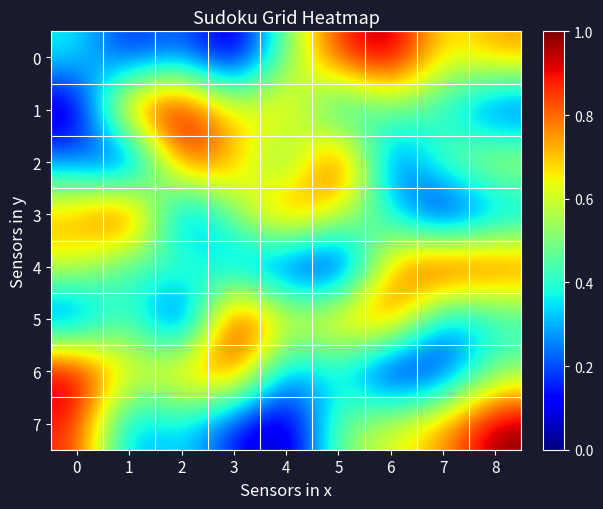

Reading right to left, what are all the values shown in this chart?

0: 8=0.8	7=0.6	6=1.0	5=0.9	4=0.5	3=0.0	2=0.2	1=0.1	0=0.4
1: 8=0.1	7=0.4	6=0.5	5=0.2	4=0.8	3=0.6	2=1.0	1=0.9	0=0.0
2: 8=0.6	7=0.5	6=0.1	5=1.0	4=0.4	3=0.8	2=0.9	1=0.0	0=0.2
3: 8=0.2	7=0.0	6=0.4	5=0.6	4=0.9	3=0.5	2=0.1	1=1.0	0=0.8
4: 8=0.9	7=1.0	6=0.8	5=0.0	4=0.1	3=0.2	2=0.5	1=0.4	0=0.6
5: 8=0.4	7=0.2	6=0.9	5=0.8	4=0.6	3=1.0	2=0.0	1=0.5	0=0.1
6: 8=0.5	7=0.1	6=0.0	5=0.4	4=0.2	3=0.9	2=0.8	1=0.6	0=1.0
7: 8=1.0	7=0.8	6=0.6	5=0.5	4=0.0	3=0.1	2=0.4	1=0.2	0=0.9